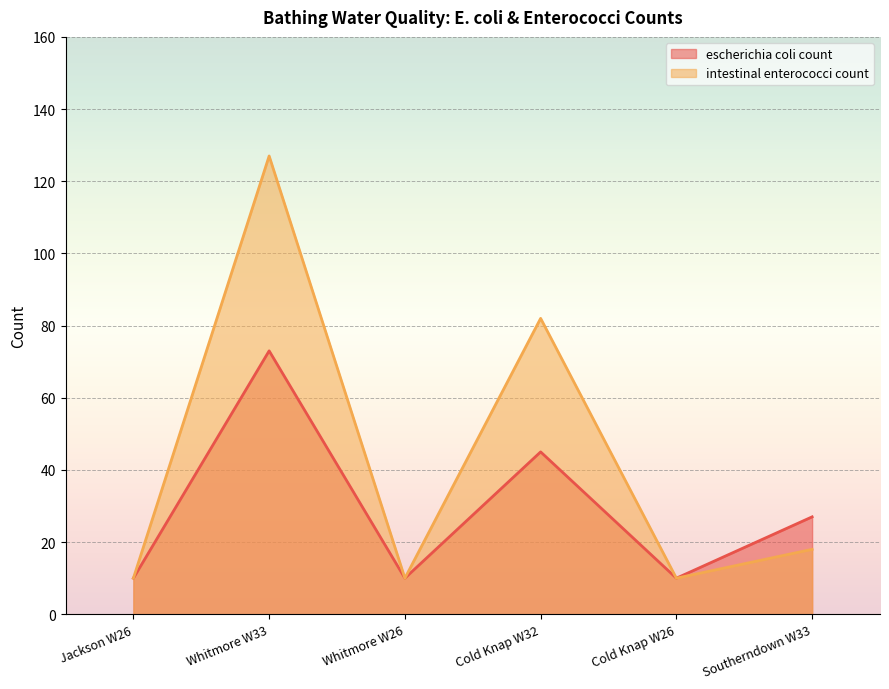

True or false: intestinal enterococci count and escherichia coli count intersect in this chart.

False